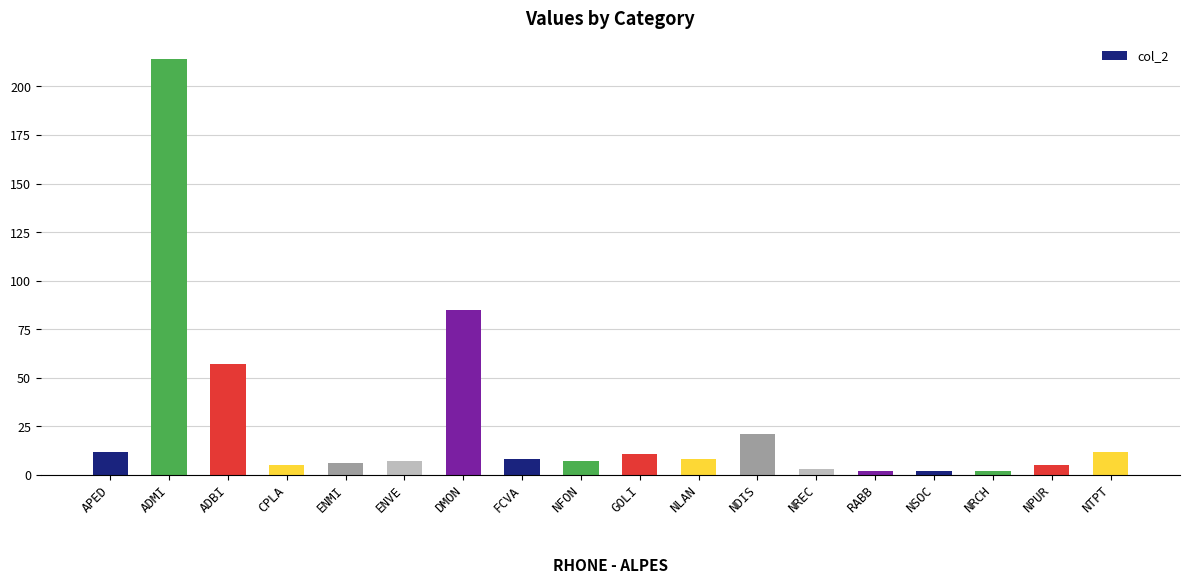

The chart shows a value of 2 at NRCH. True or false?

True